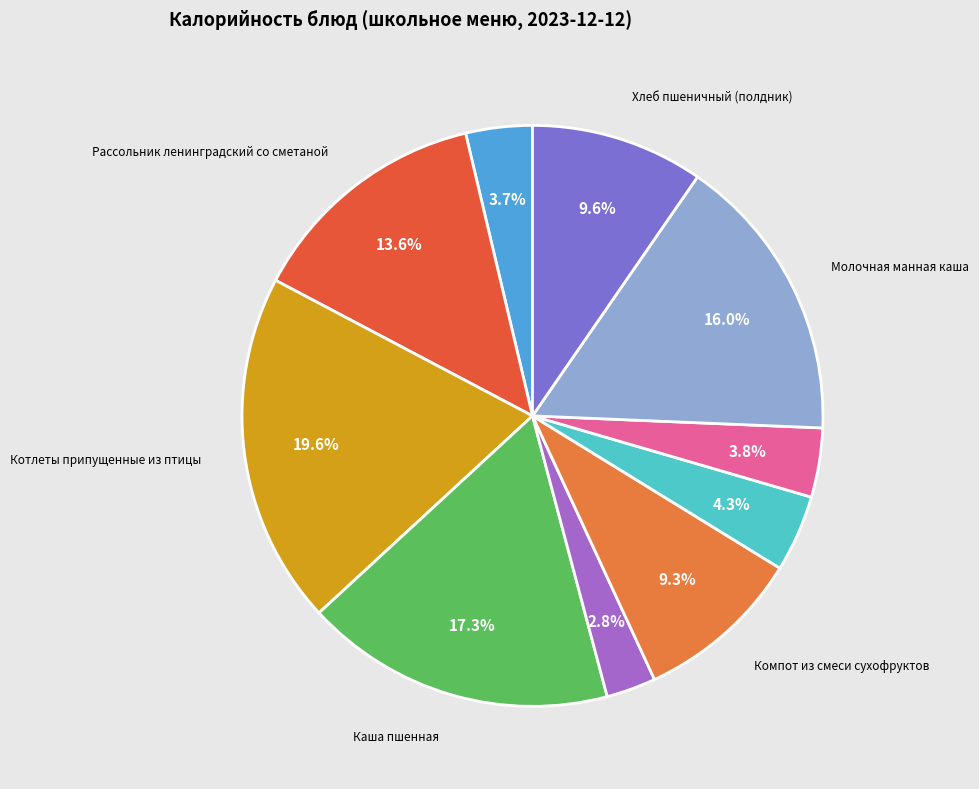

How many segments does this pie chart have?

10